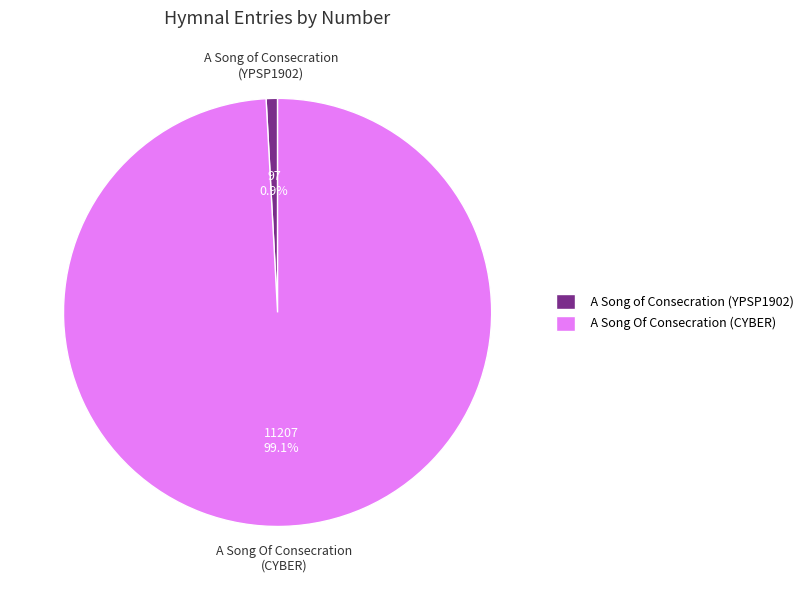

Which has a higher value, A Song of Consecration (YPSP1902) or A Song Of Consecration (CYBER)?

A Song Of Consecration (CYBER)